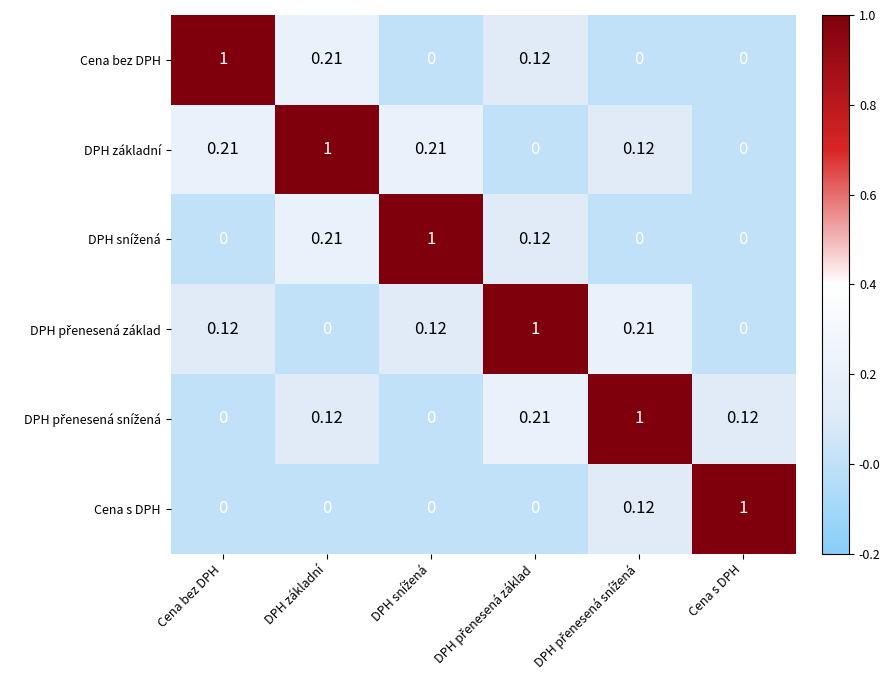

Which series has the largest total across all categories?

DPH základní